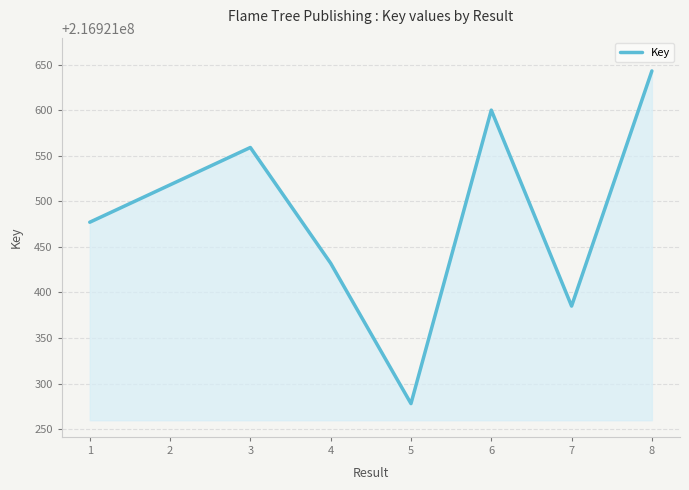

Where is the first local maximum?

3